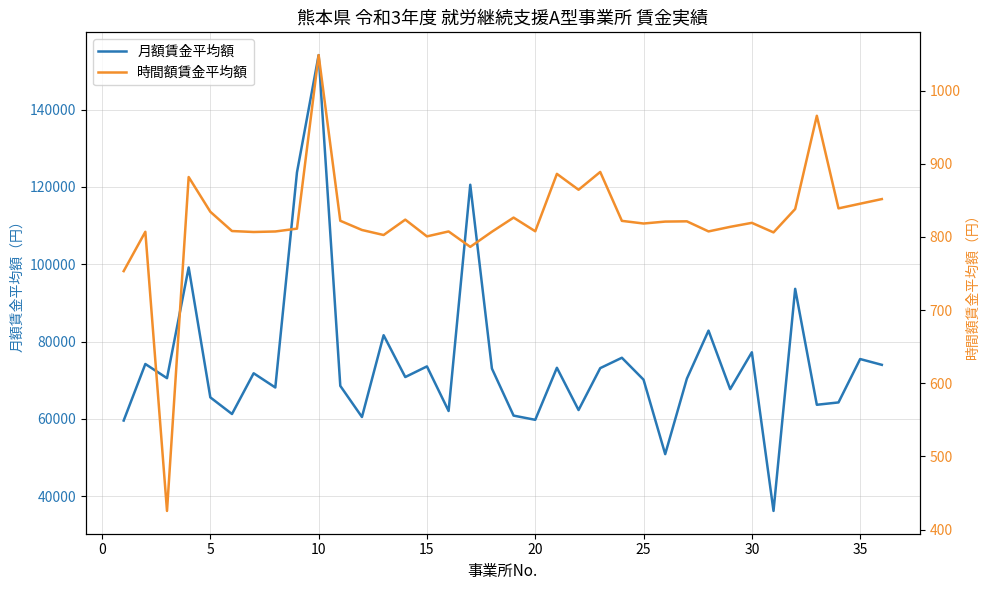

The 月額賃金平均額 series shows 25453.5 at 35. True or false?

False